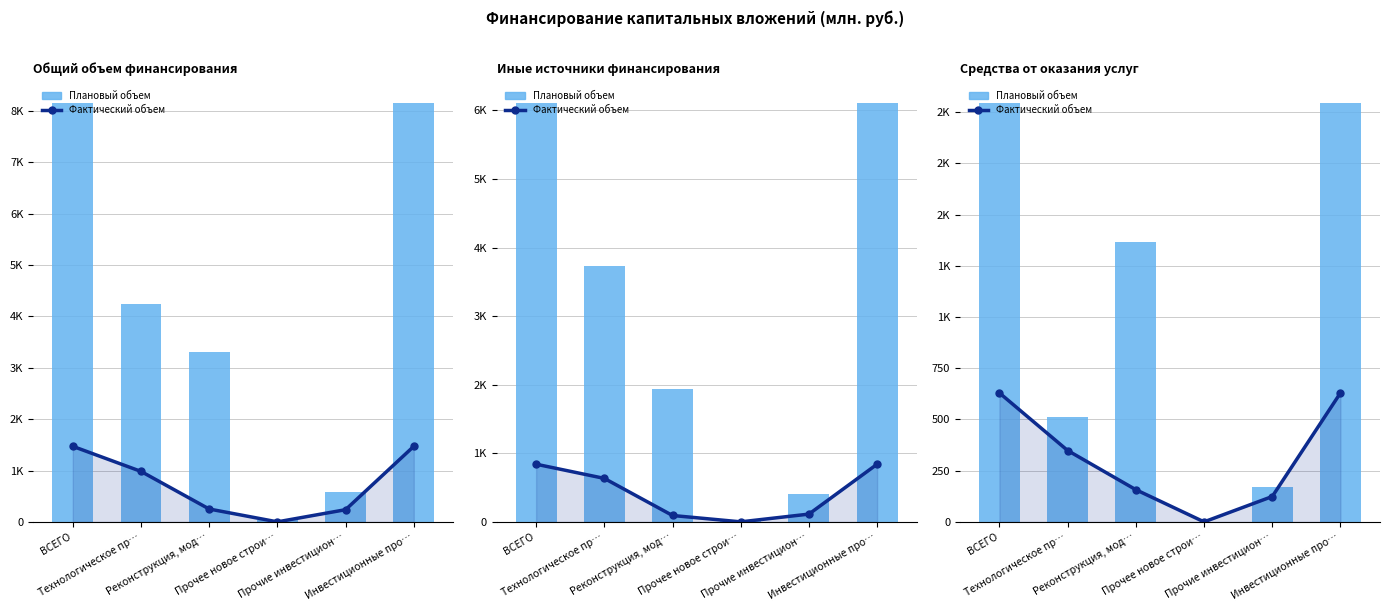

How many values in the Фактический объем series exceed 348?

3